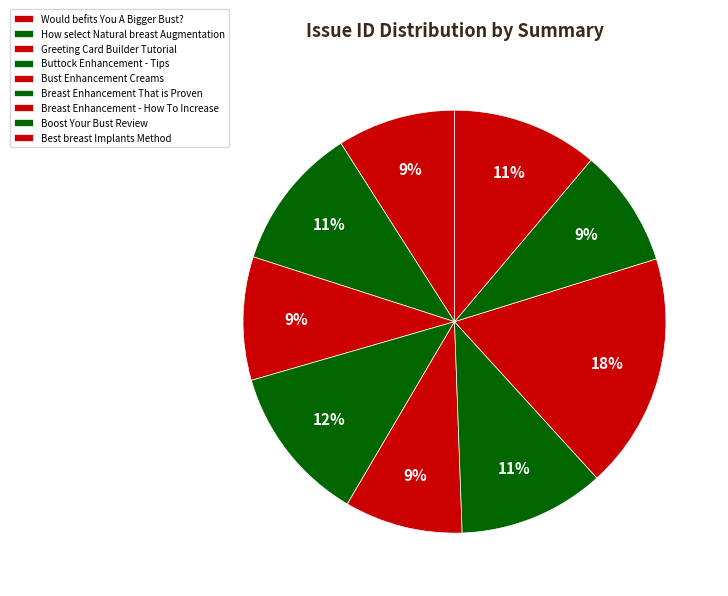

What percentage is the Buttock Enhancement - Tips slice, to the nearest percent?

12%